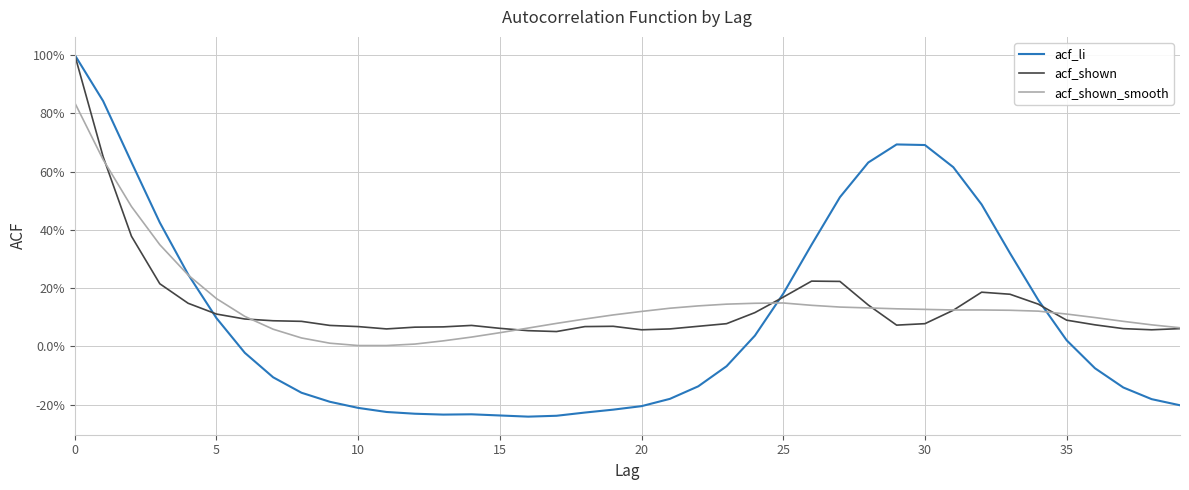

Reading left to right, list all the values displayed in this chart.

acf_li: 1.0	0.8	0.6	0.4	0.2	0.1	-0.0	-0.1	-0.2	-0.2	-0.2	-0.2	-0.2	-0.2	-0.2	-0.2	-0.2	-0.2	-0.2	-0.2	-0.2	-0.2	-0.1	-0.1	0.0	0.2	0.3	0.5	0.6	0.7	0.7	0.6	0.5	0.3	0.2	0.0	-0.1	-0.1	-0.2	-0.2
acf_shown: 1.0	0.7	0.4	0.2	0.1	0.1	0.1	0.1	0.1	0.1	0.1	0.1	0.1	0.1	0.1	0.1	0.1	0.1	0.1	0.1	0.1	0.1	0.1	0.1	0.1	0.2	0.2	0.2	0.1	0.1	0.1	0.1	0.2	0.2	0.1	0.1	0.1	0.1	0.1	0.1
acf_shown_smooth: 0.8	0.6	0.5	0.3	0.2	0.2	0.1	0.1	0.0	0.0	0.0	0.0	0.0	0.0	0.0	0.0	0.1	0.1	0.1	0.1	0.1	0.1	0.1	0.1	0.1	0.1	0.1	0.1	0.1	0.1	0.1	0.1	0.1	0.1	0.1	0.1	0.1	0.1	0.1	0.1